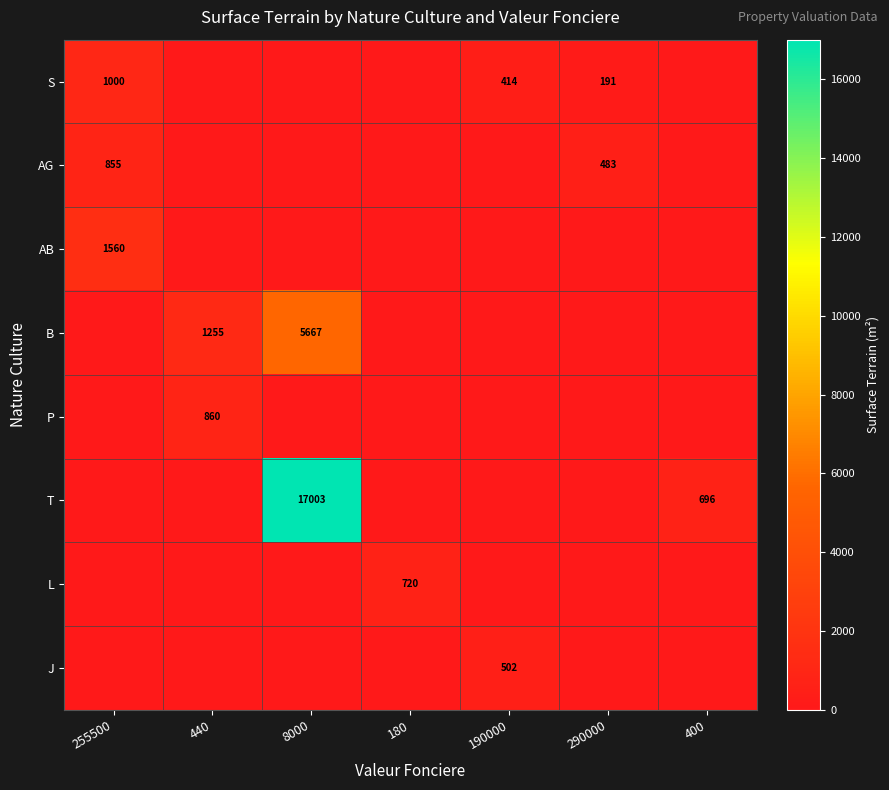

True or false: AG has a value of 483 at 290000.

True